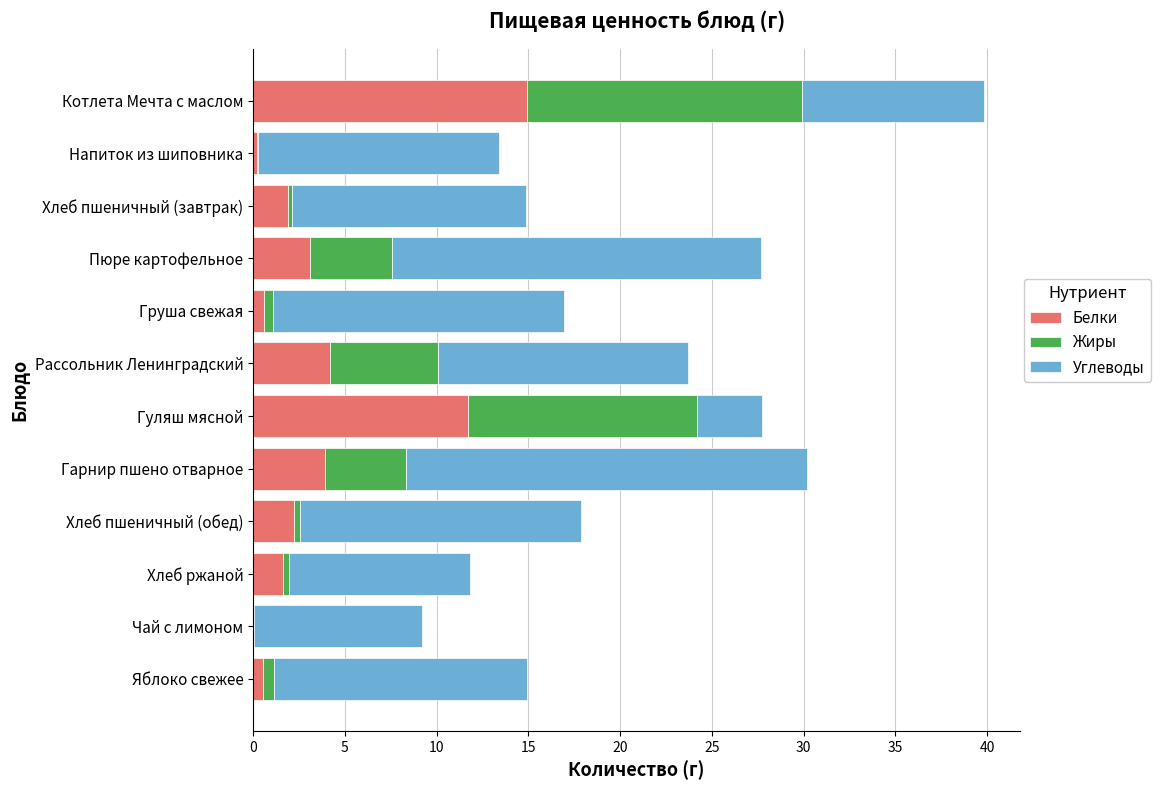

What are all the series names shown in the legend?

Белки, Жиры, Углеводы